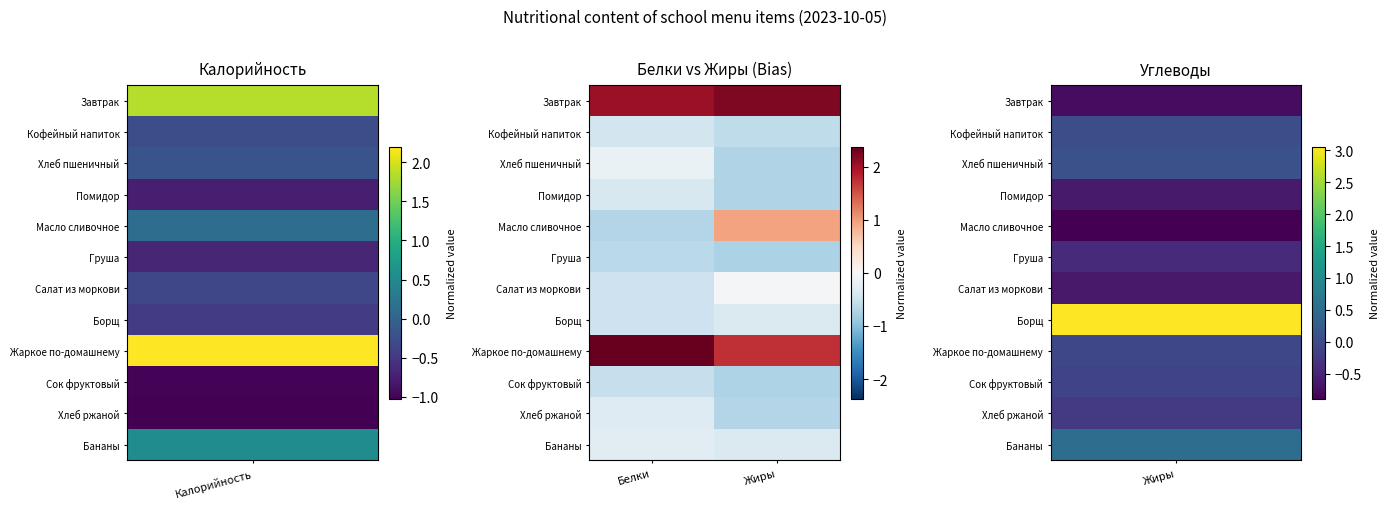

At how many categories does at least one series exceed 1?

2